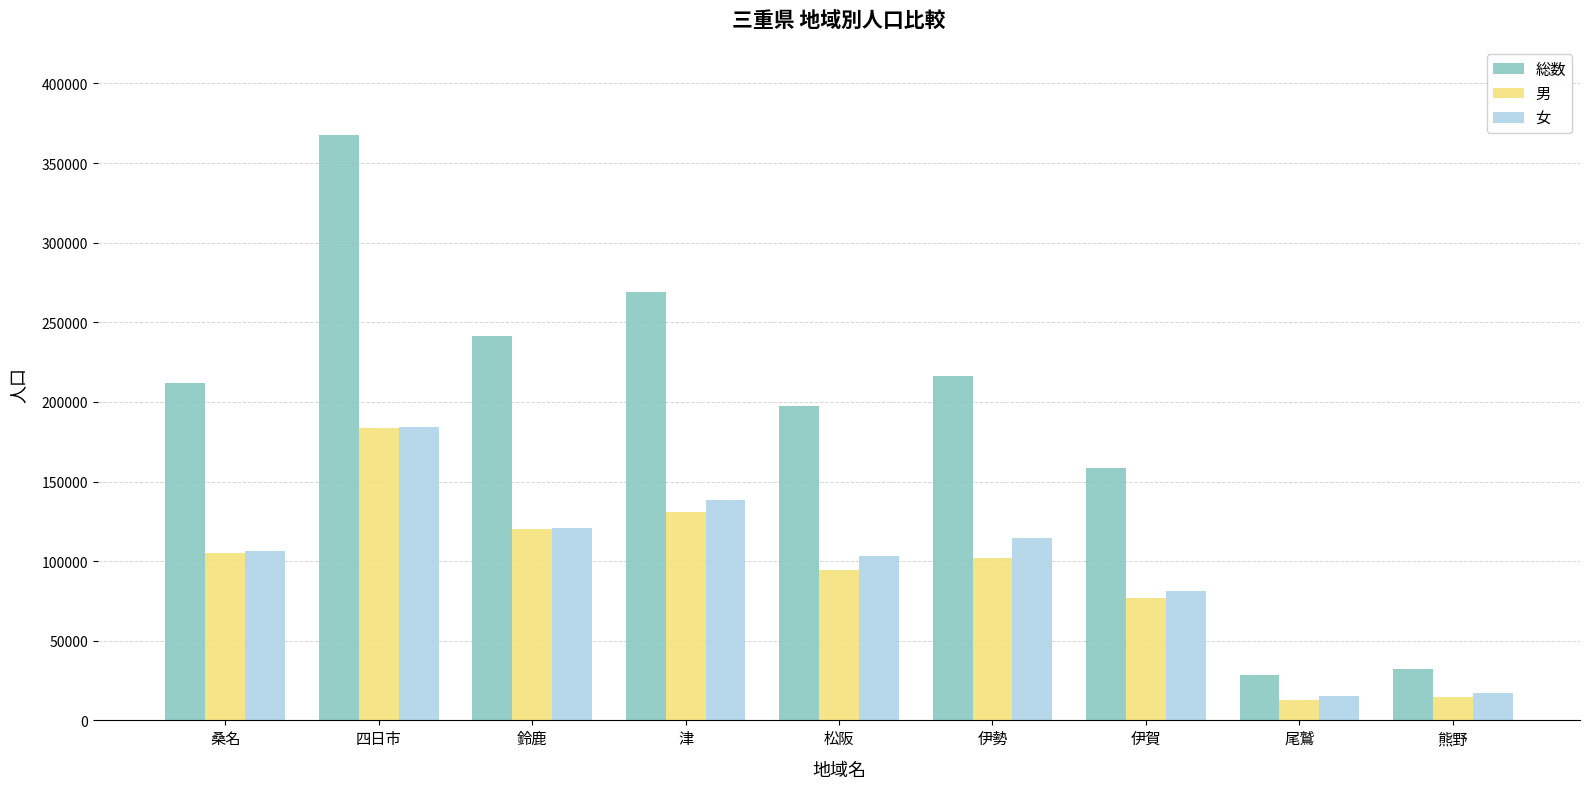

Are the bars horizontal?

No